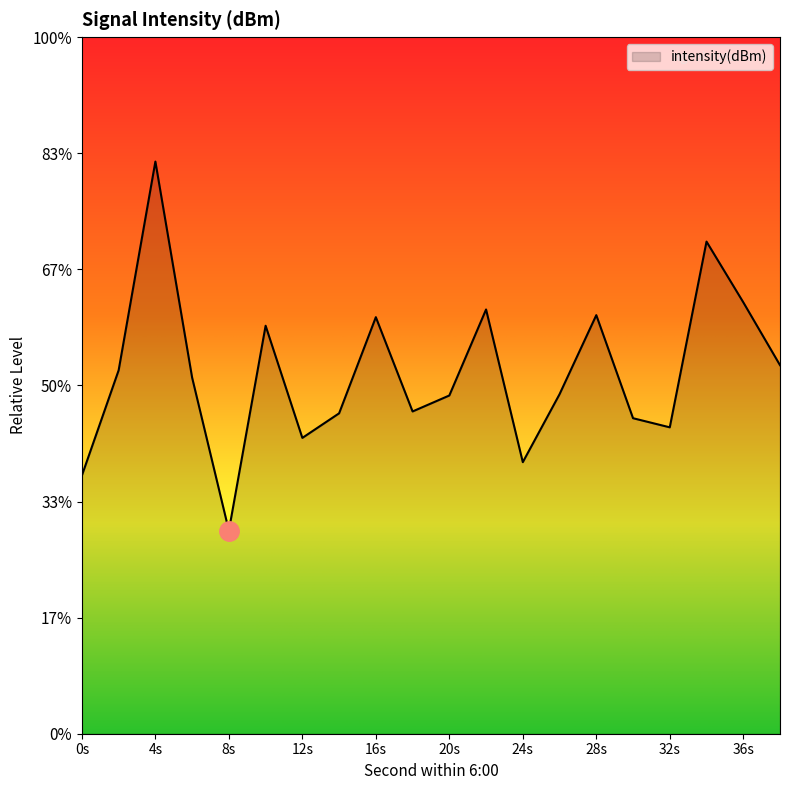

The chart shows a value of -32.6 at 2. True or false?

False